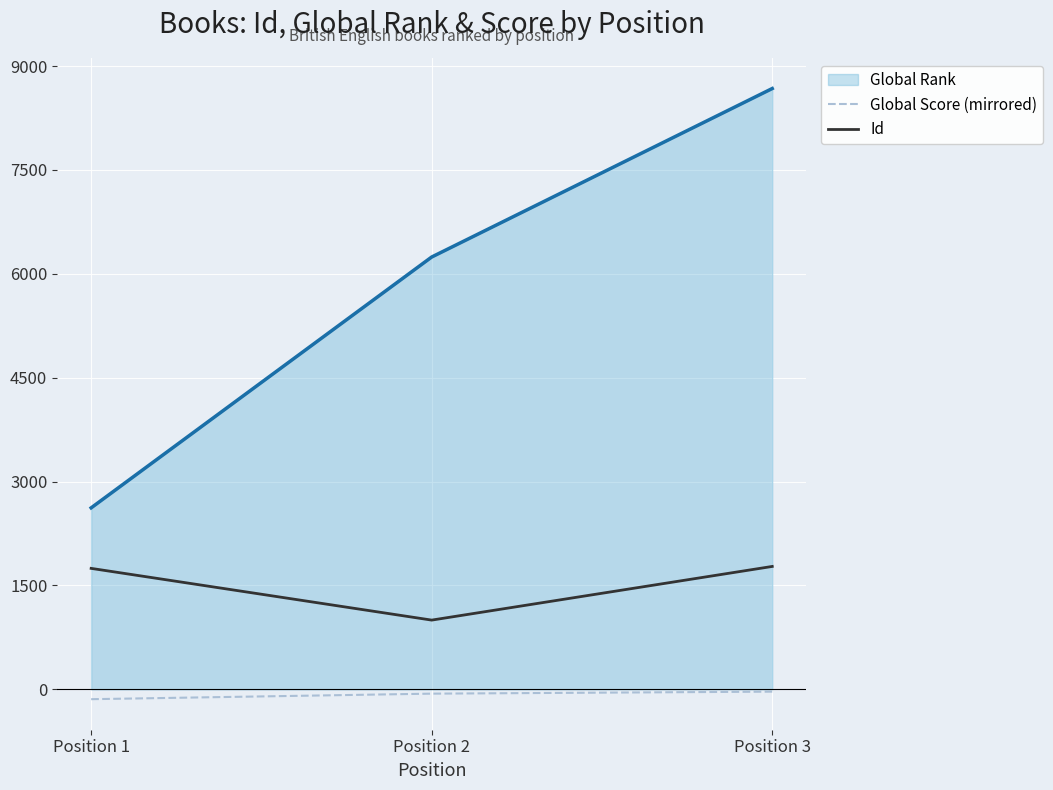

Which category has the lowest value across all series?

Position 1